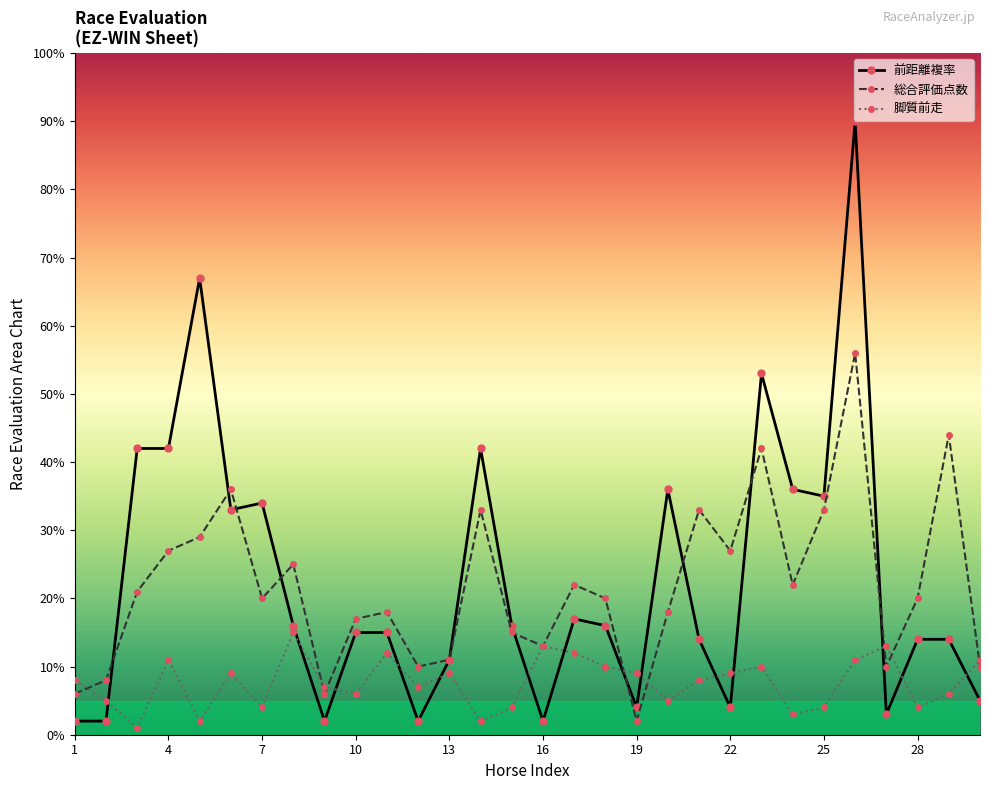

How many interior local peaks does the 前距離複率 series have?

7